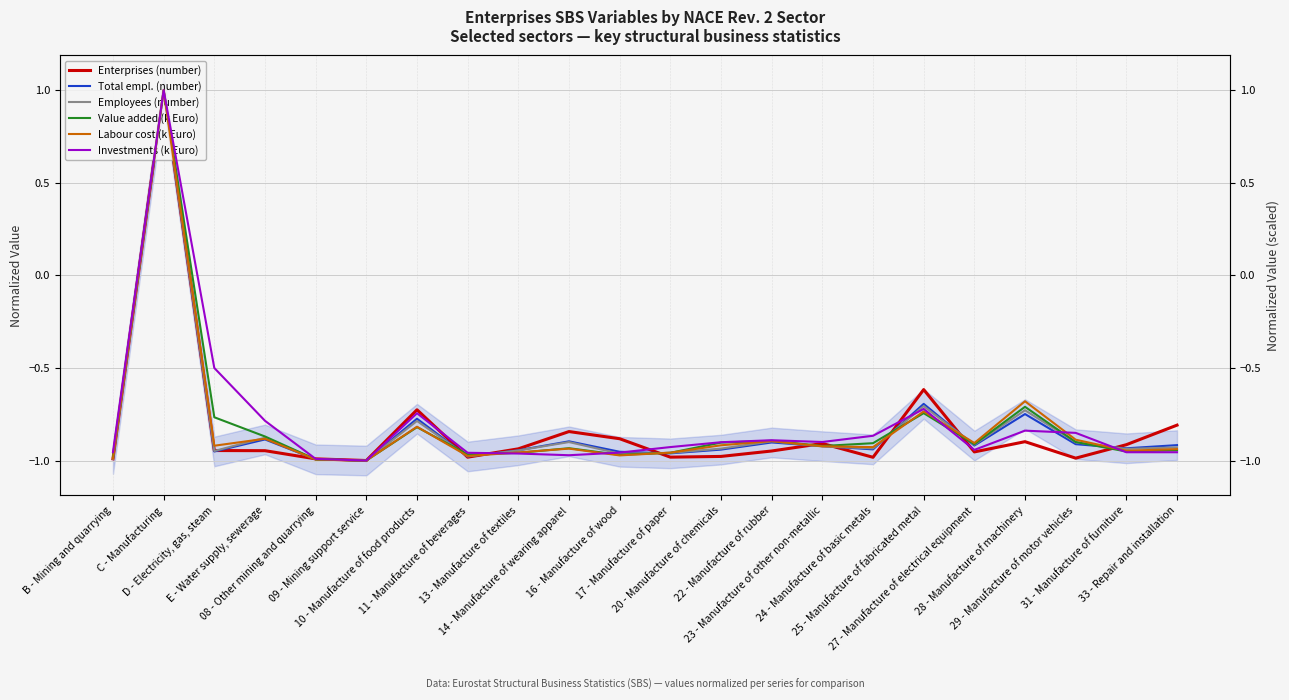

Between which two adjacent categories do Enterprises (number) and Labour cost (k Euro) first intersect?

E - Water supply, sewerage and 08 - Other mining and quarrying